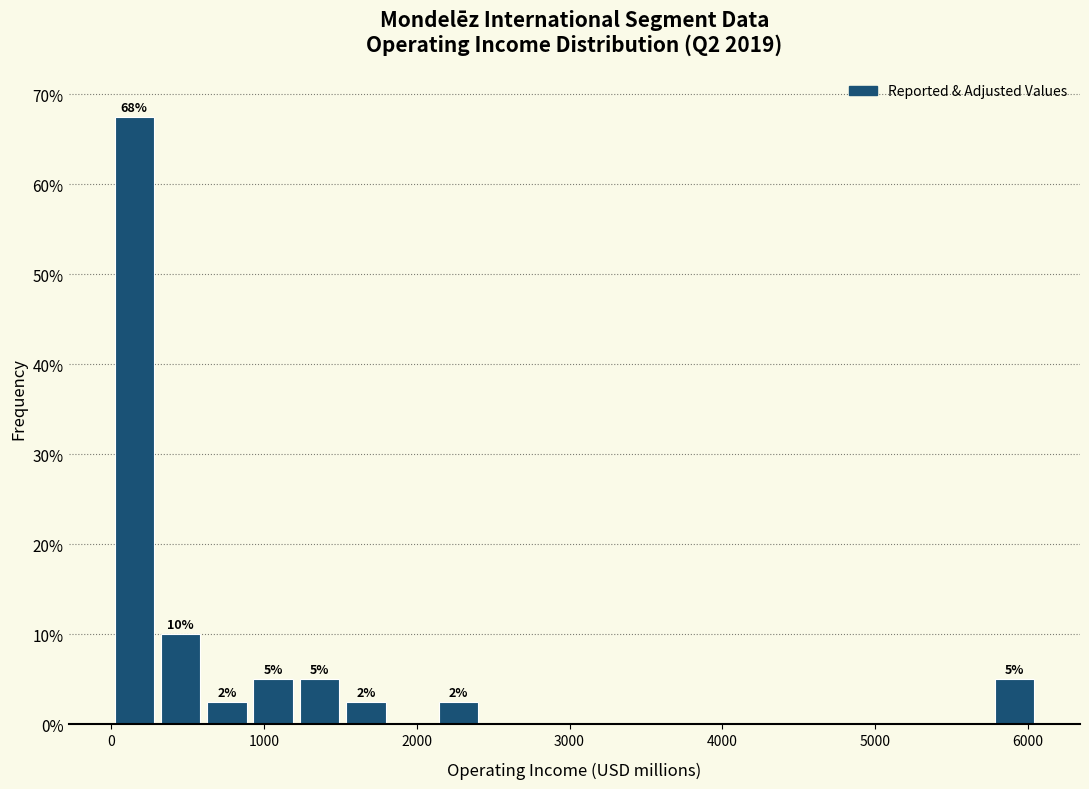

Read against the x-axis, roughly where is the centre of the tallest bar?

200